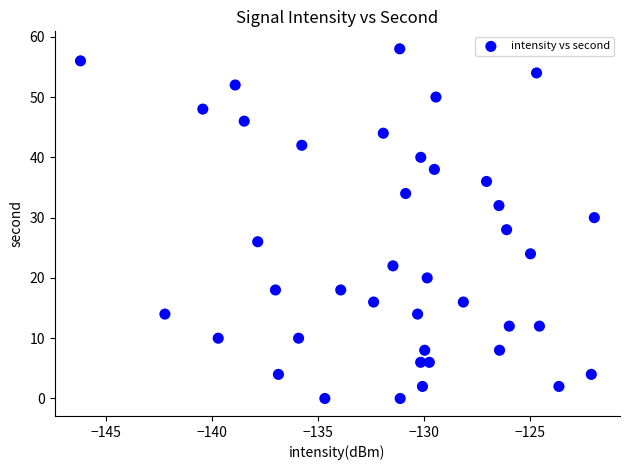

What is the range of Y values (max minus min)?

58